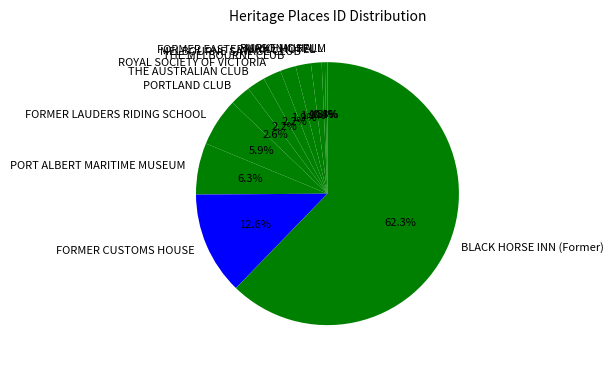

Approximately how many times larger is the value at PORTLAND CLUB compared to MELBOURNE SAVAGE CLUB?

1.4